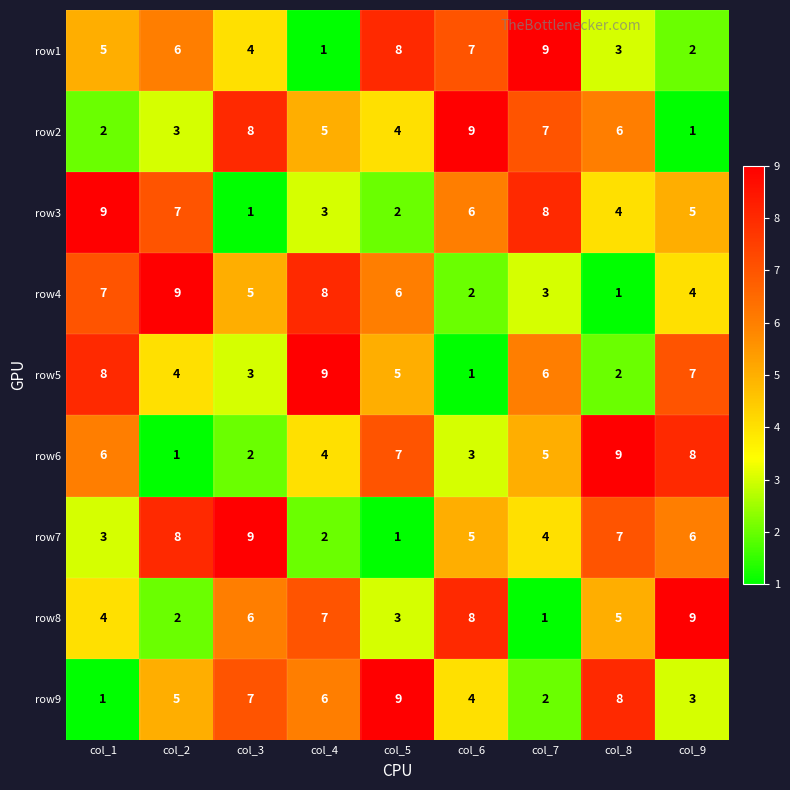

Count the number of categories in the chart.

9